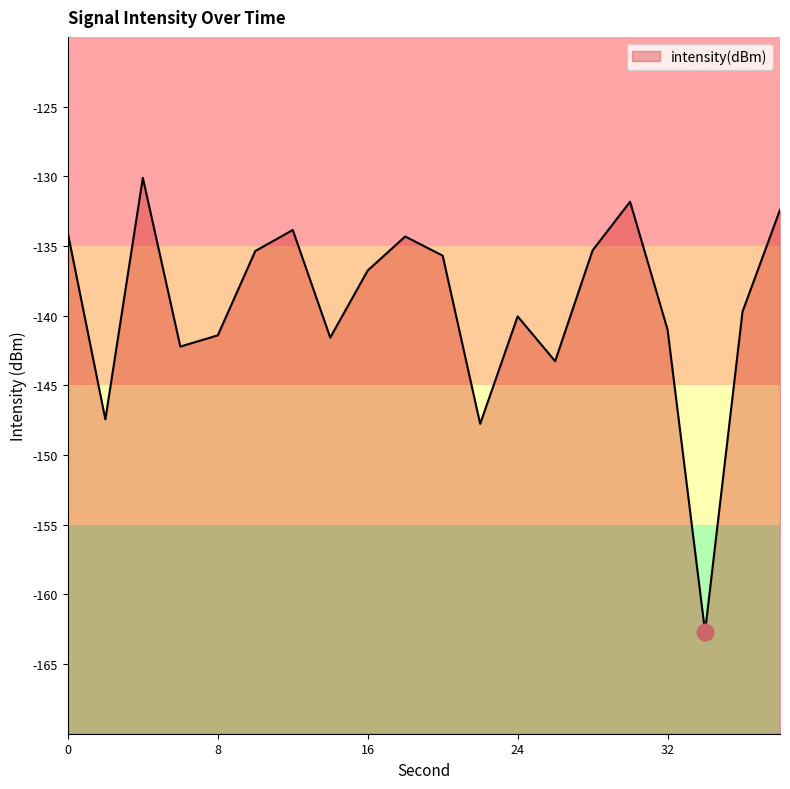

How many lines are shown in the chart?

1